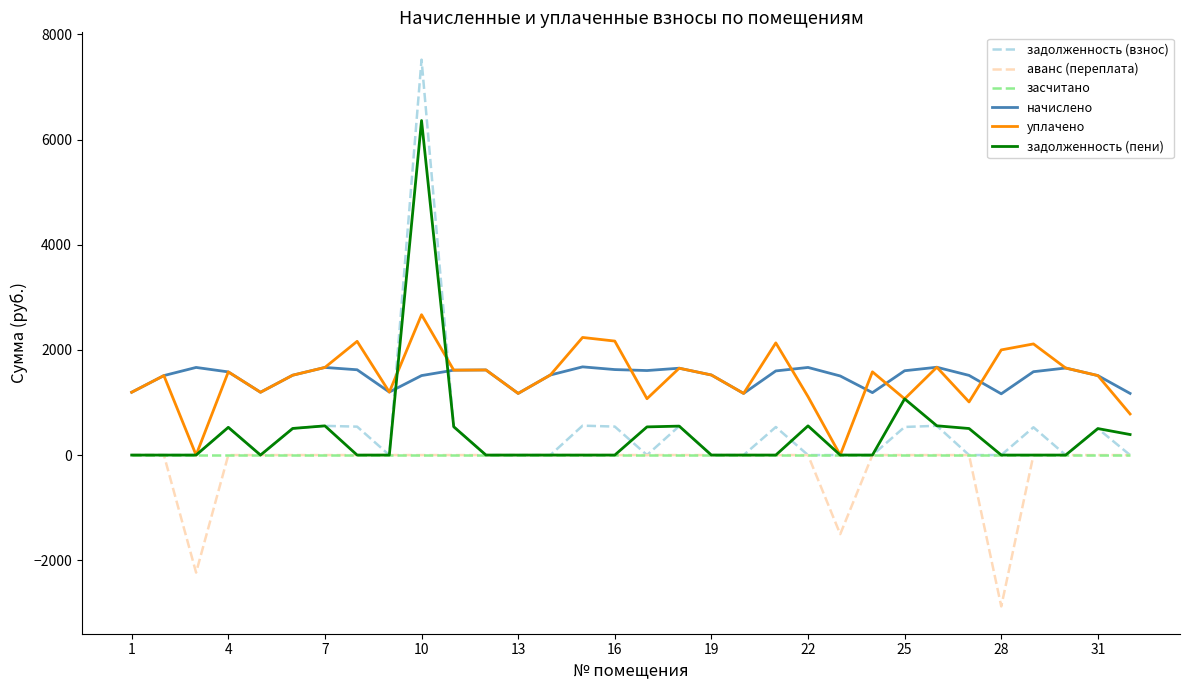

Which series has the widest spread of values?

задолженность (взнос)